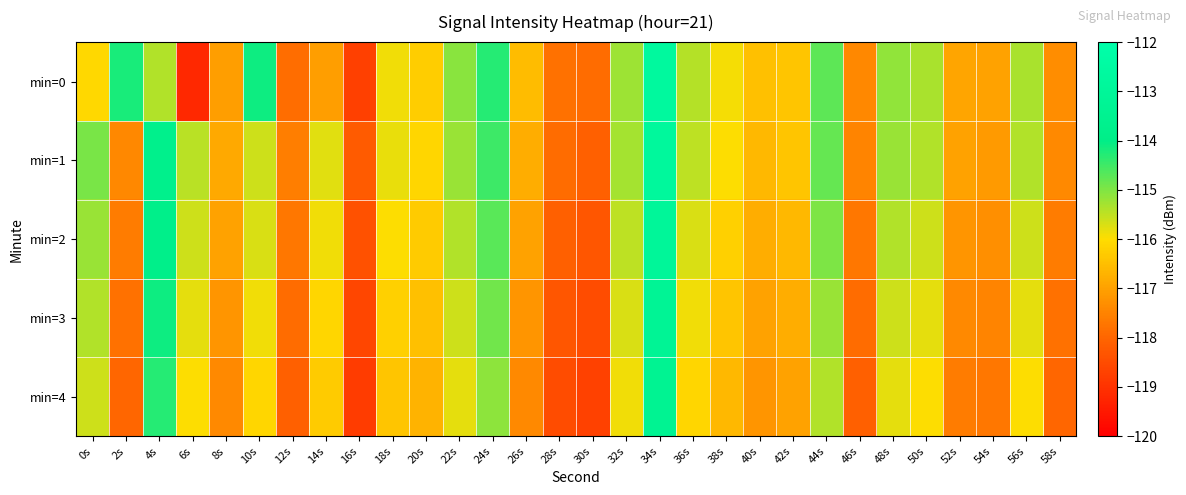

Which series changed the most between 0s and 10s?

min=0